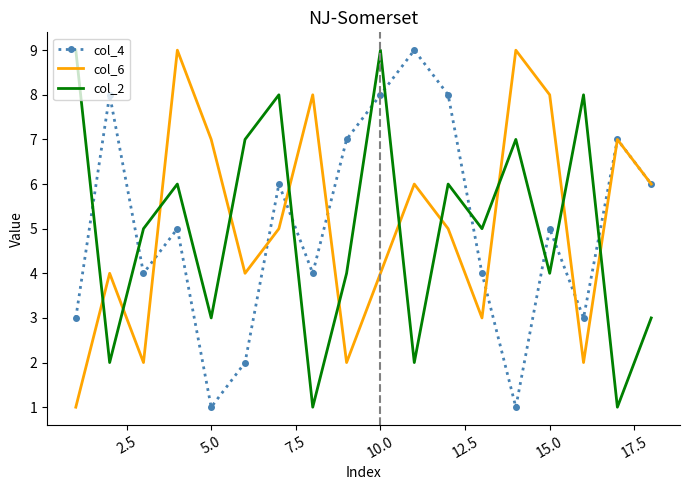

What is the greatest value displayed?

9